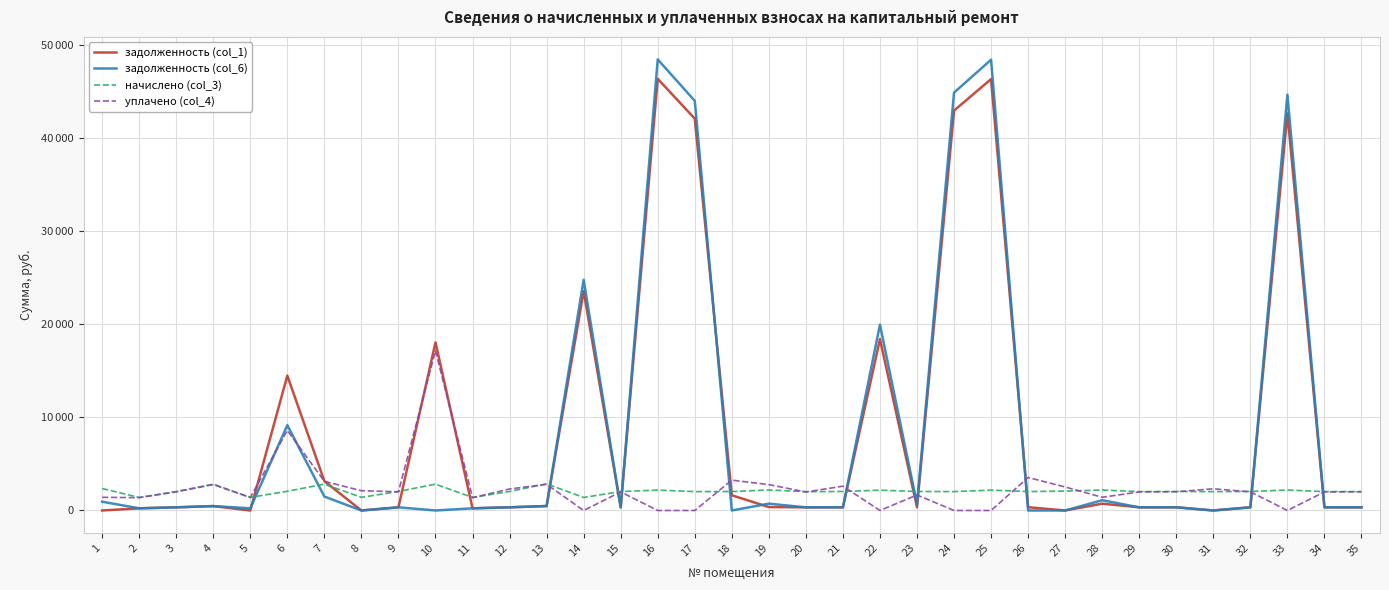

Which category has the highest value in the задолженность (col_6) series?

16